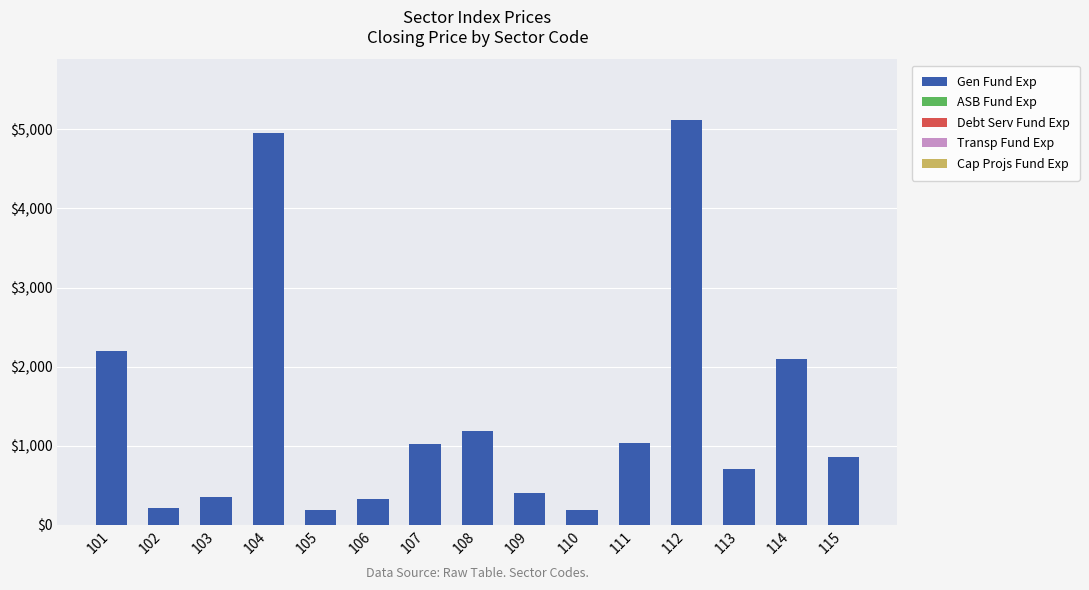

Between 108 and 107, which is larger?

108